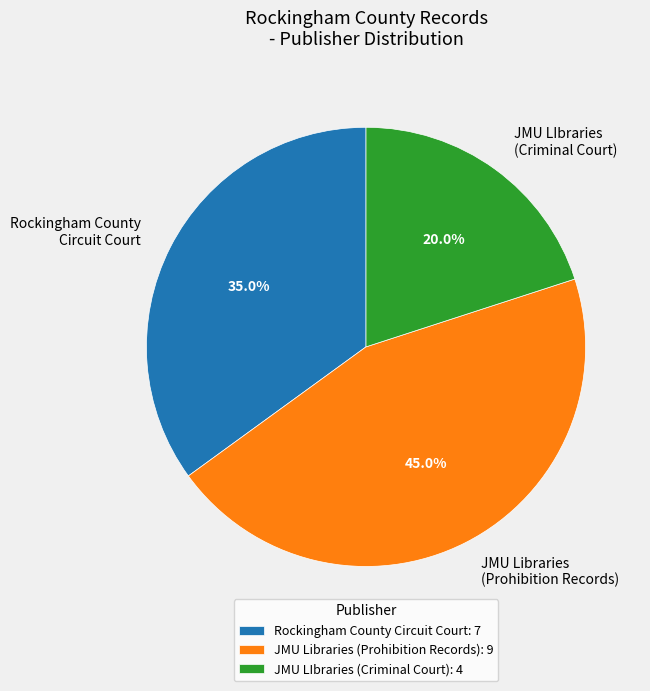

Combined, do Rockingham County Circuit Court and JMU Libraries (Prohibition Records) account for over 50%?

Yes